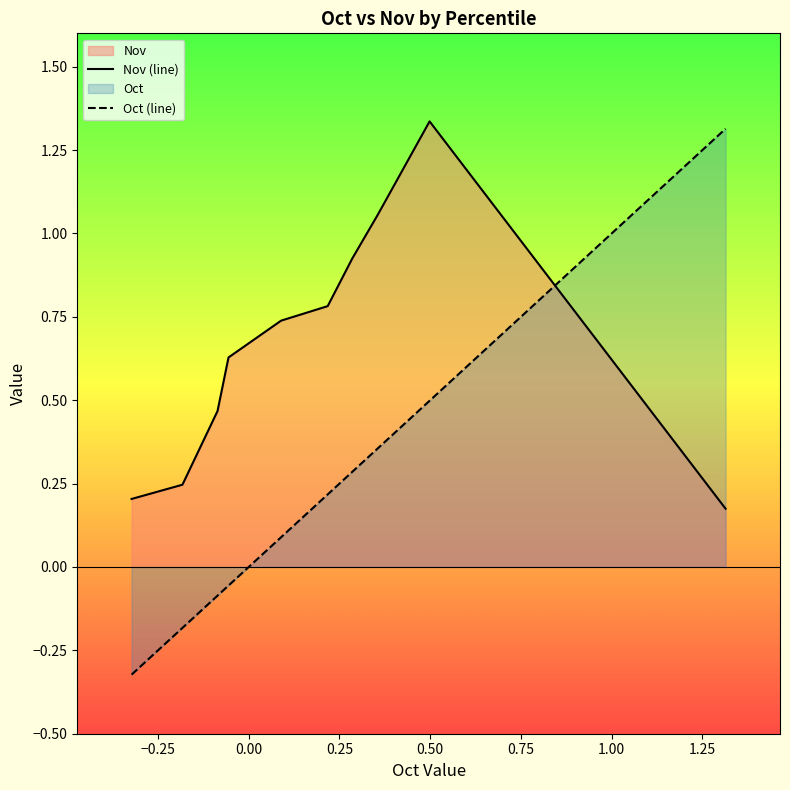

Which series has the largest range (max minus min)?

Oct (line)